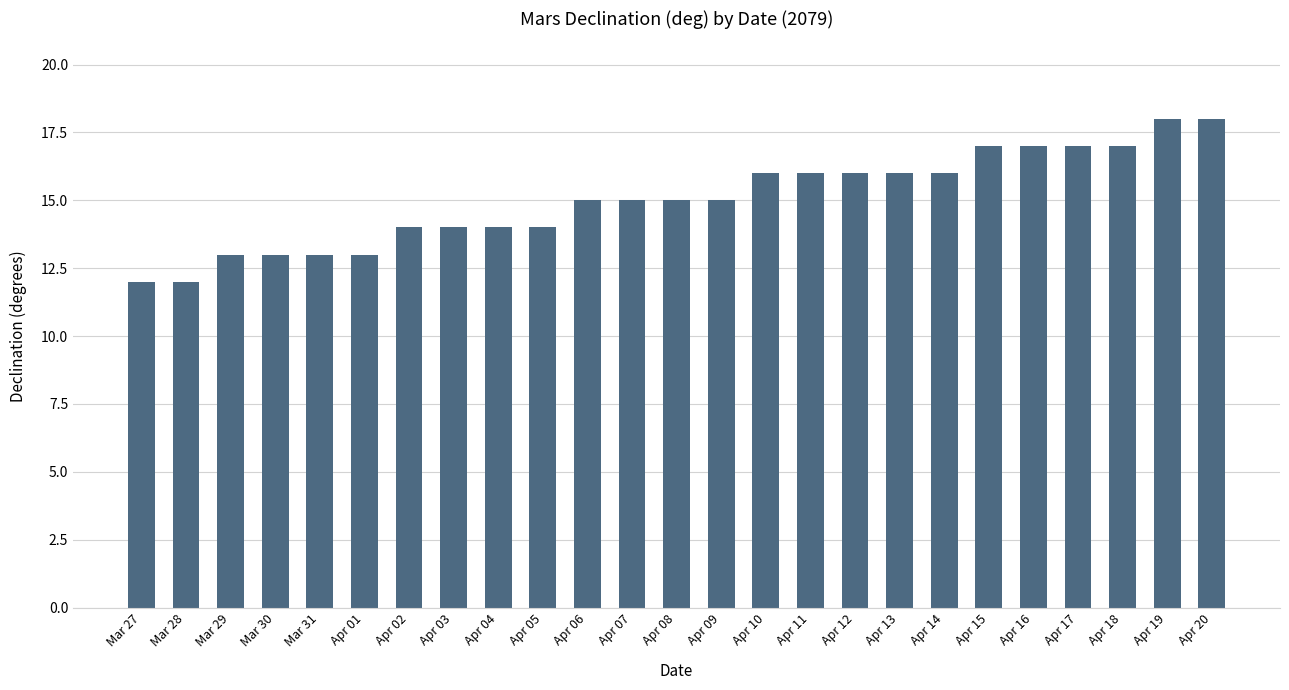

What is the ratio of the value at Apr 01 to the value at Apr 05?

0.9